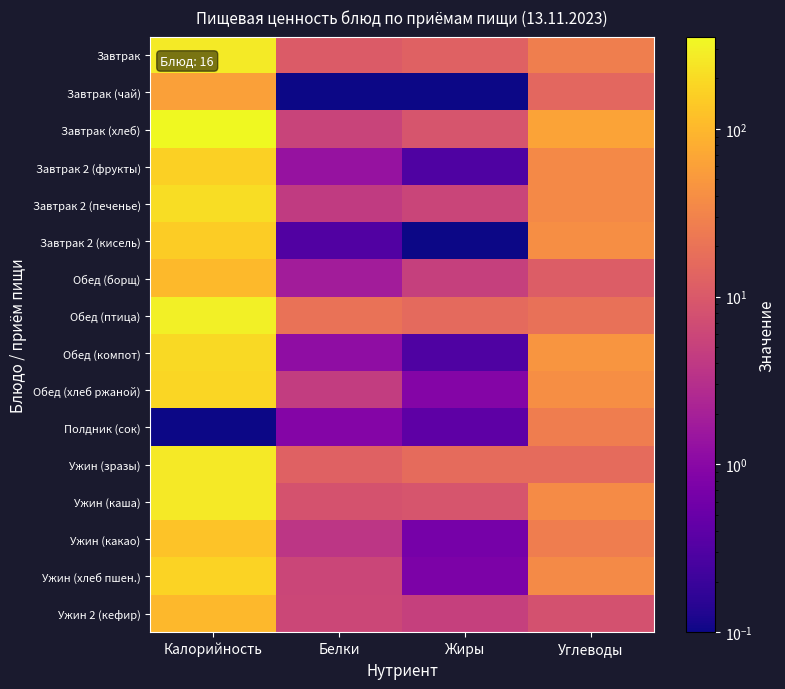

Rank the series by their maximum value, from lowest to highest.

Полдник (сок), Завтрак (чай), Ужин 2 (кефир), Обед (борщ), Ужин (какао), Завтрак 2 (кисель), Завтрак 2 (фрукты), Ужин (хлеб пшен.), Обед (хлеб ржаной), Обед (компот), Завтрак 2 (печенье), Ужин (зразы), Ужин (каша), Завтрак, Обед (птица), Завтрак (хлеб)